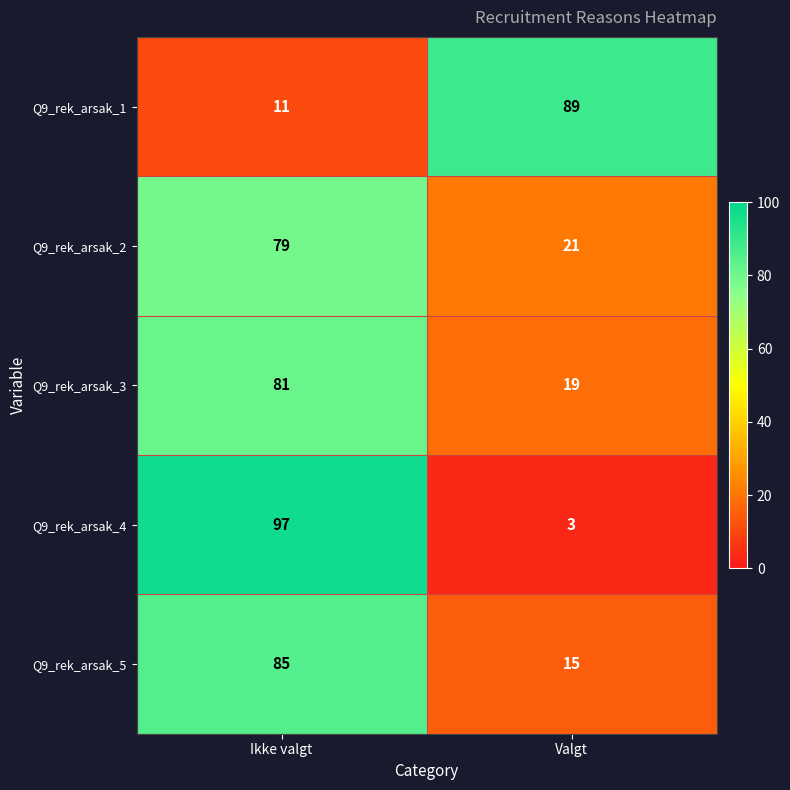

Reading left to right, extract all data points from this chart.

Q9_rek_arsak_1: Ikke valgt=11	Valgt=89
Q9_rek_arsak_2: Ikke valgt=79	Valgt=21
Q9_rek_arsak_3: Ikke valgt=81	Valgt=19
Q9_rek_arsak_4: Ikke valgt=97	Valgt=3
Q9_rek_arsak_5: Ikke valgt=85	Valgt=15